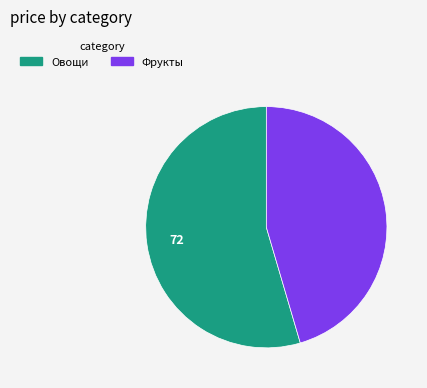

Is the sum of Овощи and Фрукты greater than half?

Yes